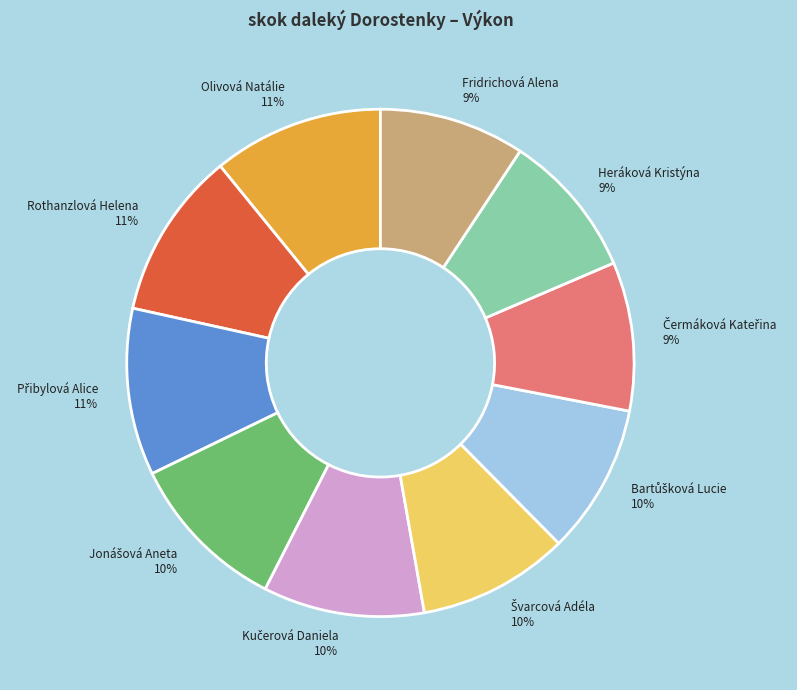

Which has a higher value, Olivová Natálie or Heráková Kristýna?

Olivová Natálie